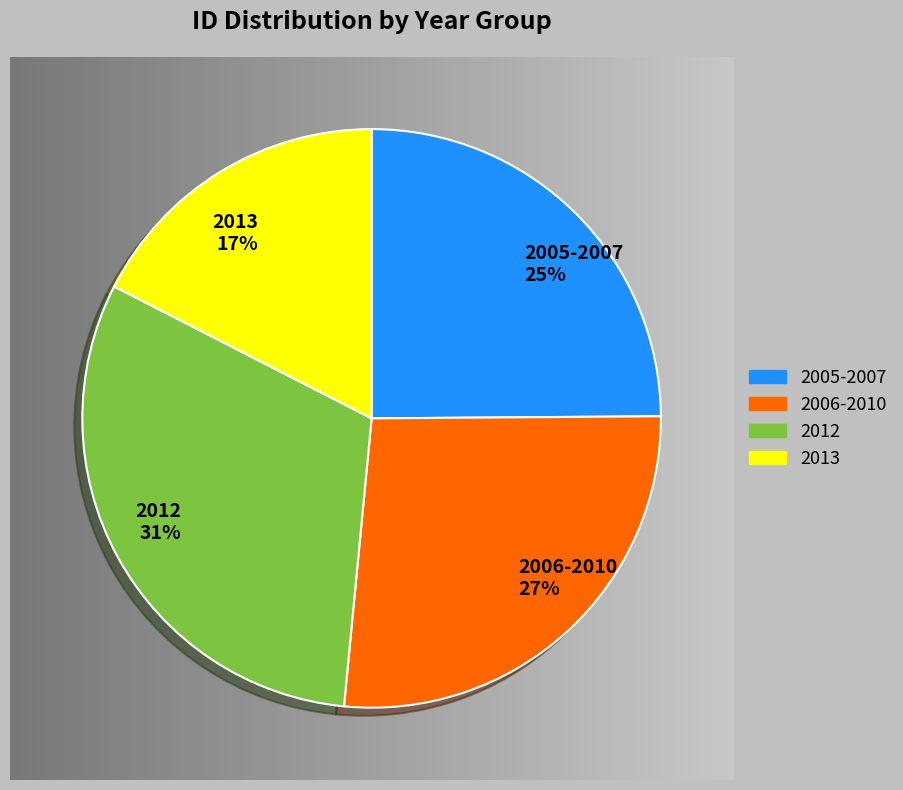

True or false: 2012-04-13 accounts for 6% of the total.

False